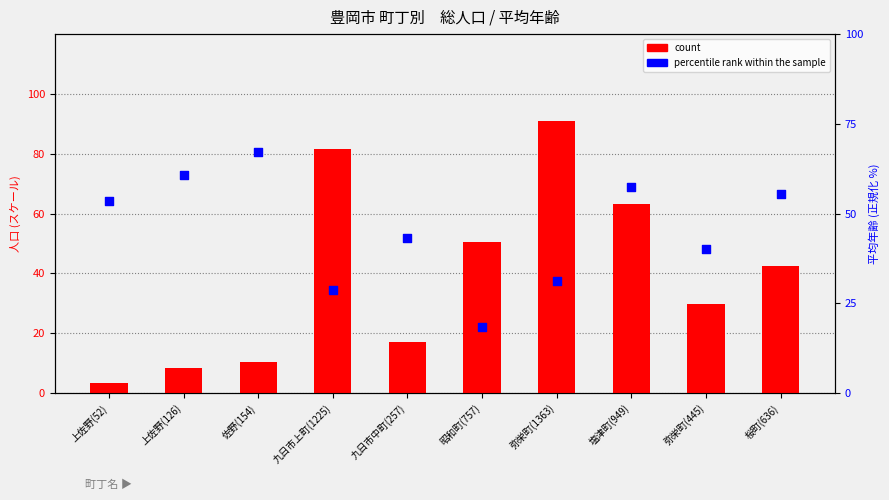

Is the value of percentile rank within the sample at 九日市中町(257) greater than the value of count at 上佐野(126)?

Yes